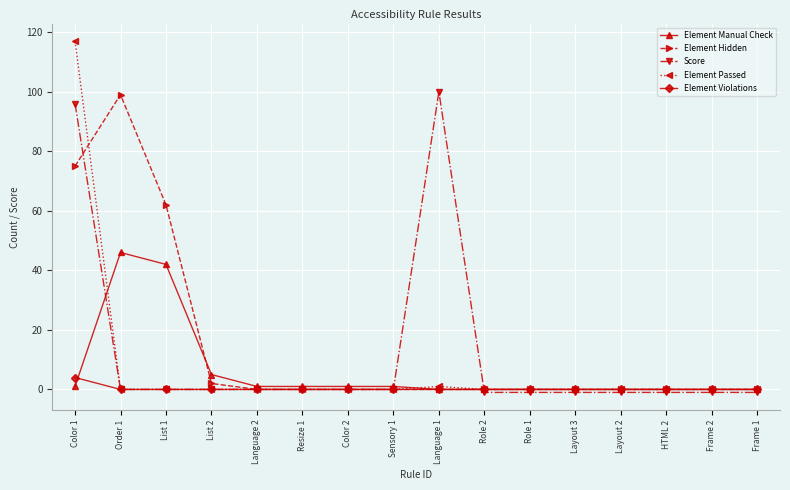

What is the highest value of the Element Passed series?

117